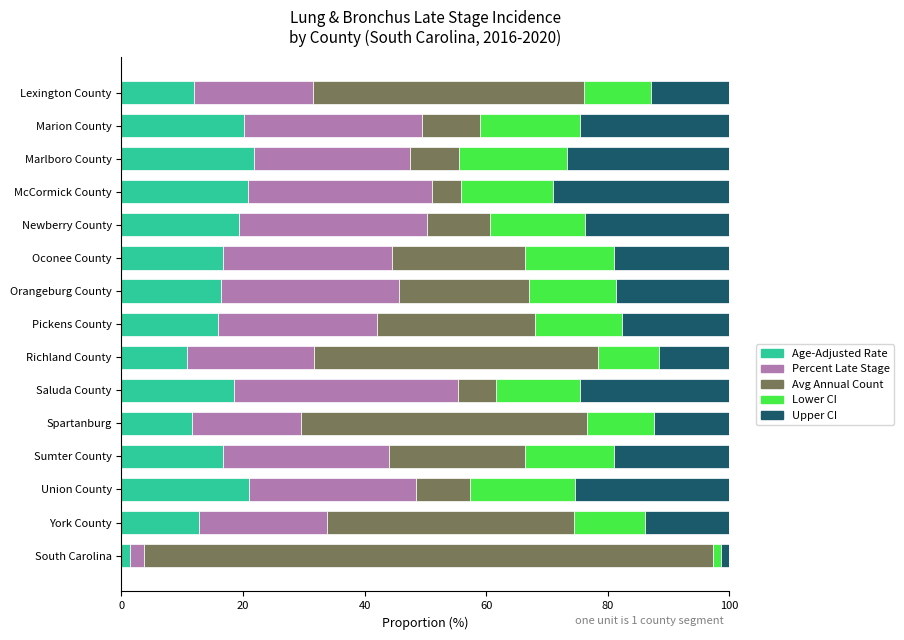

True or false: Age-Adjusted Rate has a value of 11.7 at Spartanburg.

True